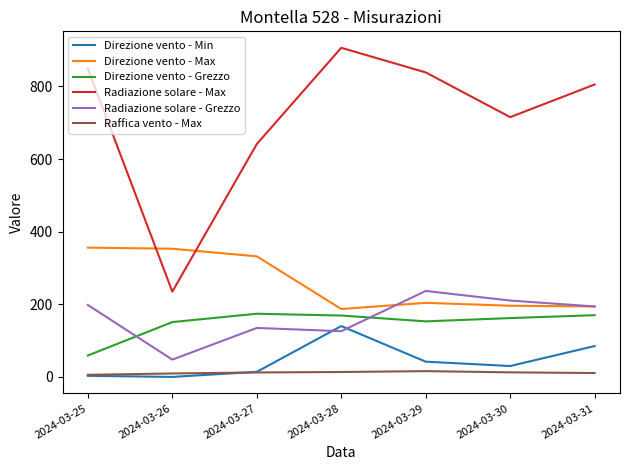

How many series are shown in this chart?

6